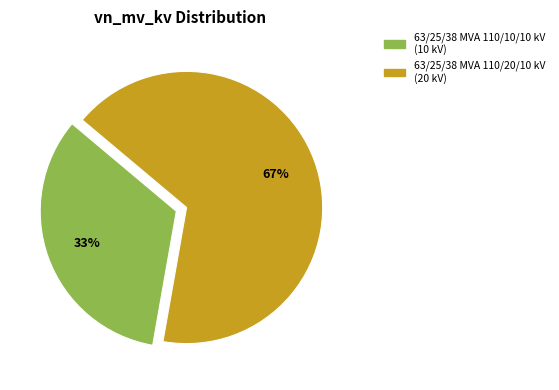

Count the number of slices in the pie.

2